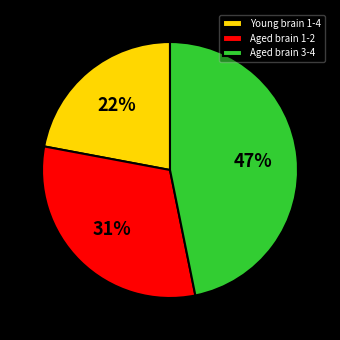

Does any single category account for the majority?

No